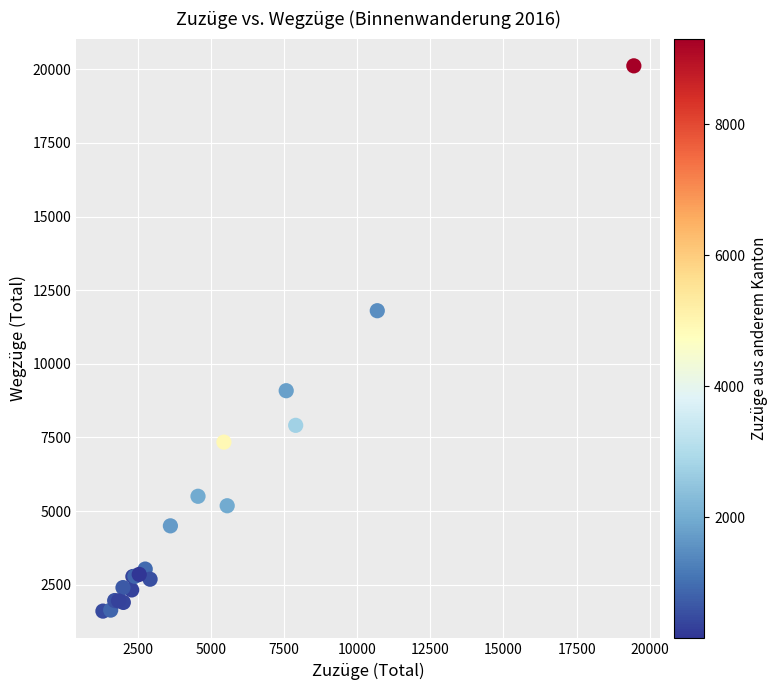

What Y value in the scatter plot is closest to 10858?

11801